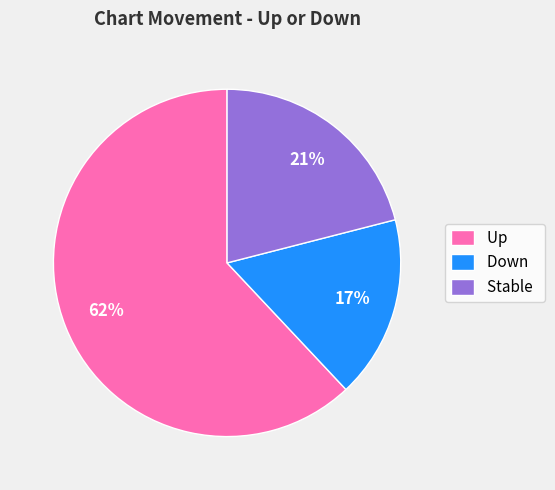

Combined, do Stable and Up account for over 50%?

Yes